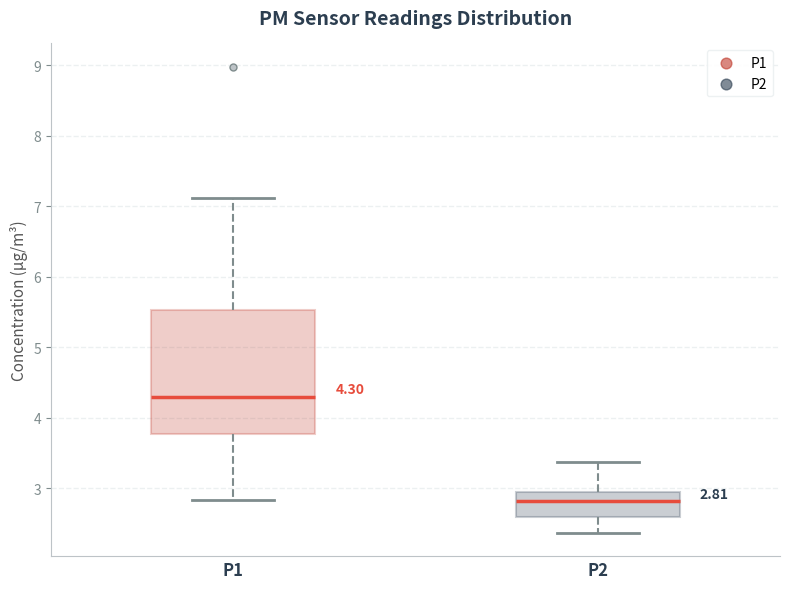

Which box is the tallest, from its lower edge to its upper edge?

P1